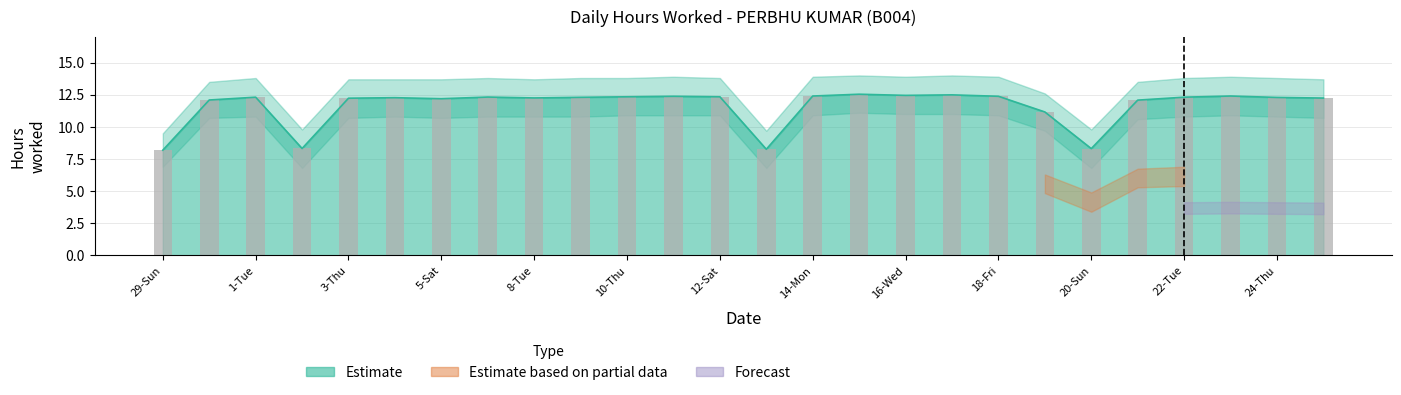

Does the chart contain any negative values?

No